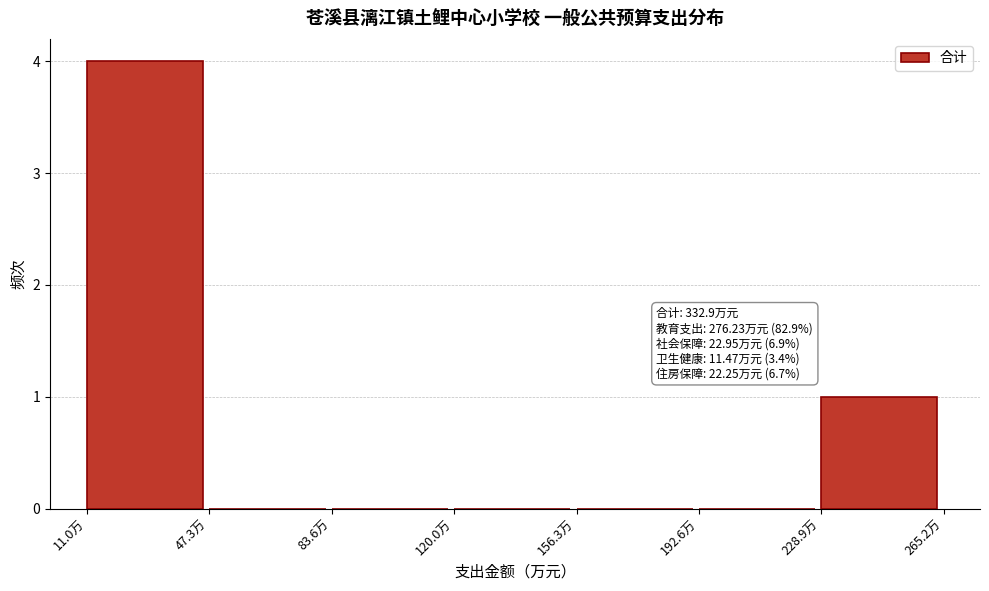

Which range on the x-axis has the tallest bar?

10 to 45